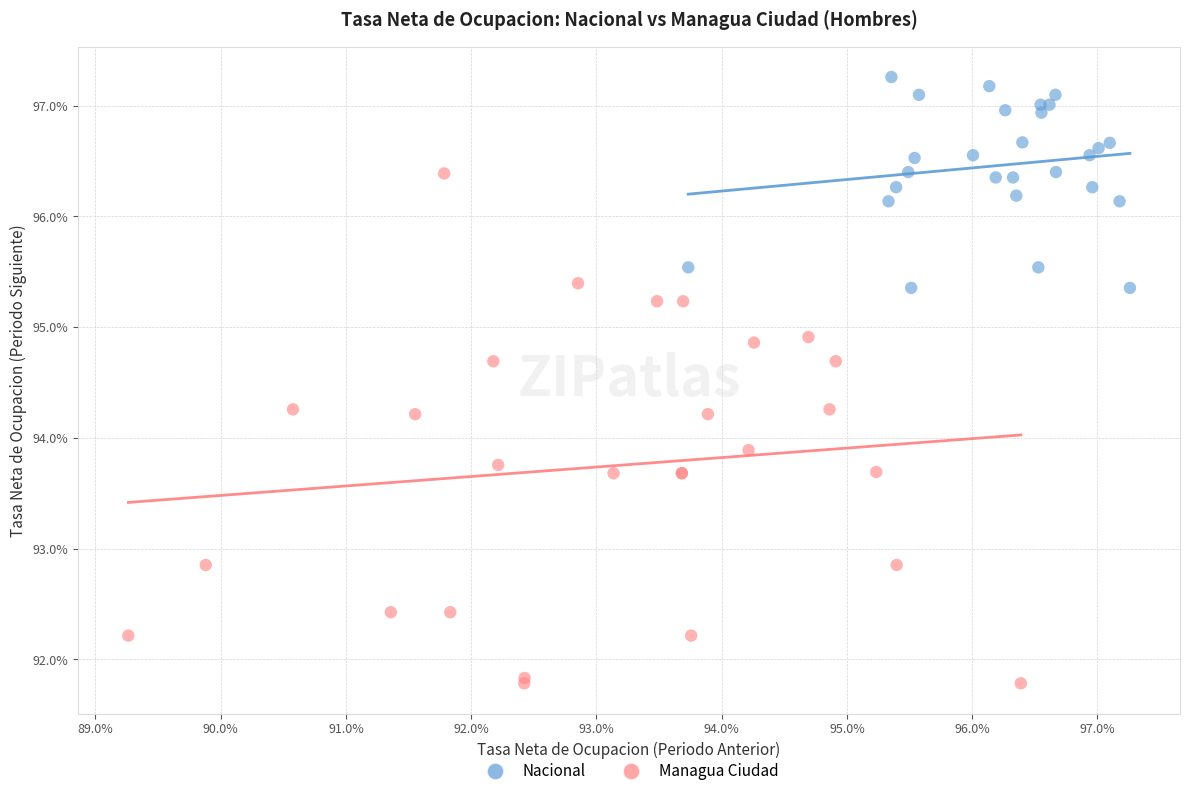

Which series reaches the minimum Y coordinate?

Managua Ciudad